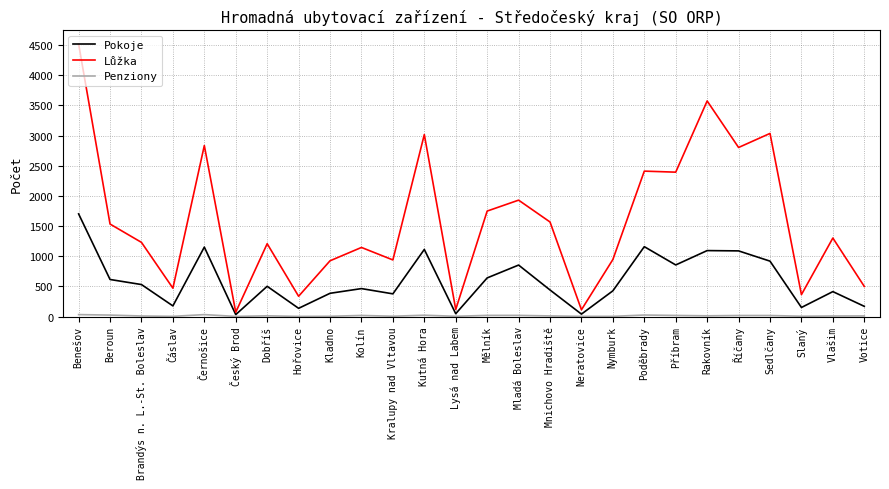

Which series has the largest range (max minus min)?

Lůžka